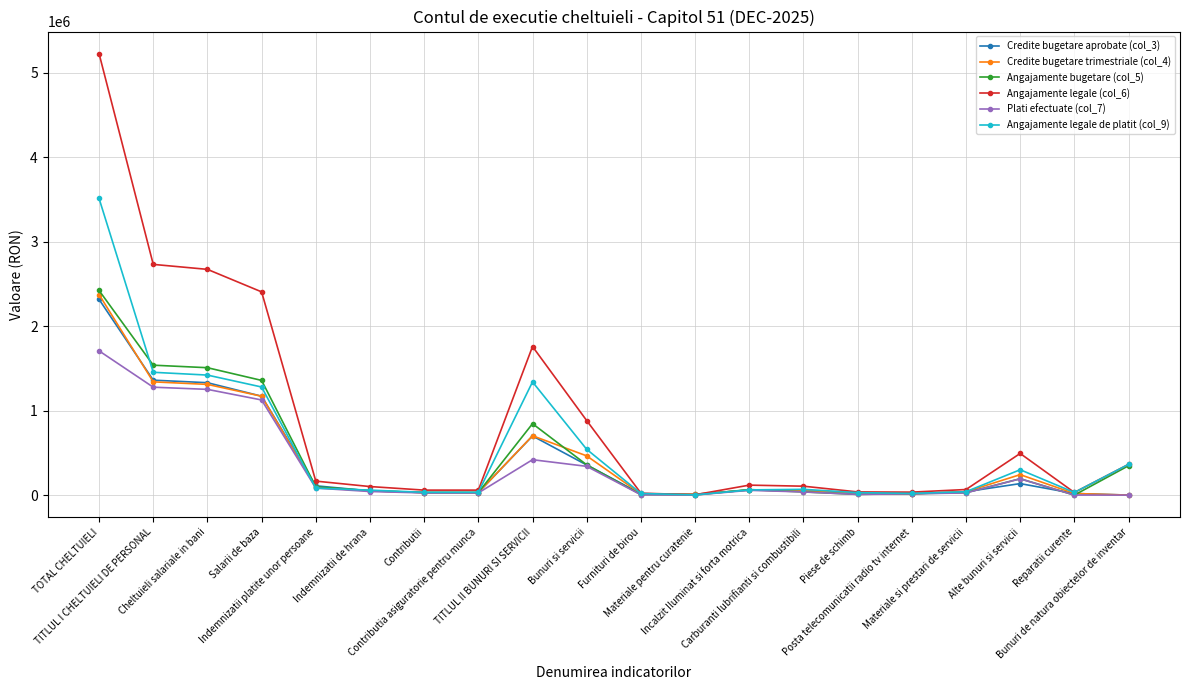

True or false: Credite bugetare aprobate (col_3) has more than 0 points higher than both neighbors.

True